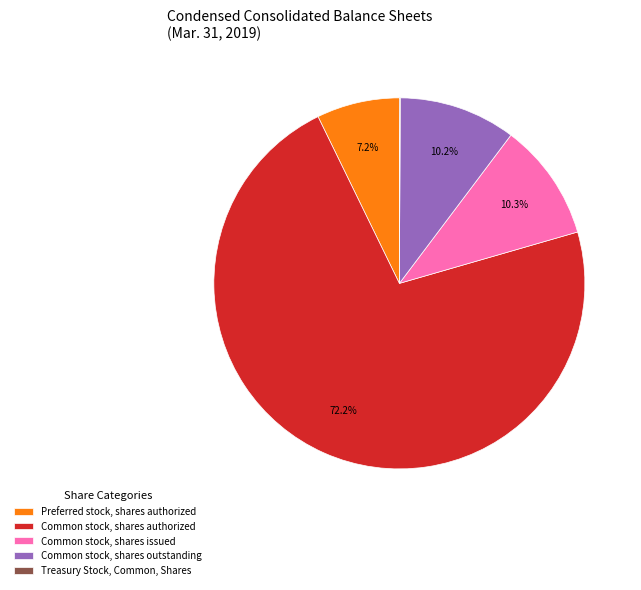

The Common stock, shares authorized slice represents 80% of the pie. True or false?

False